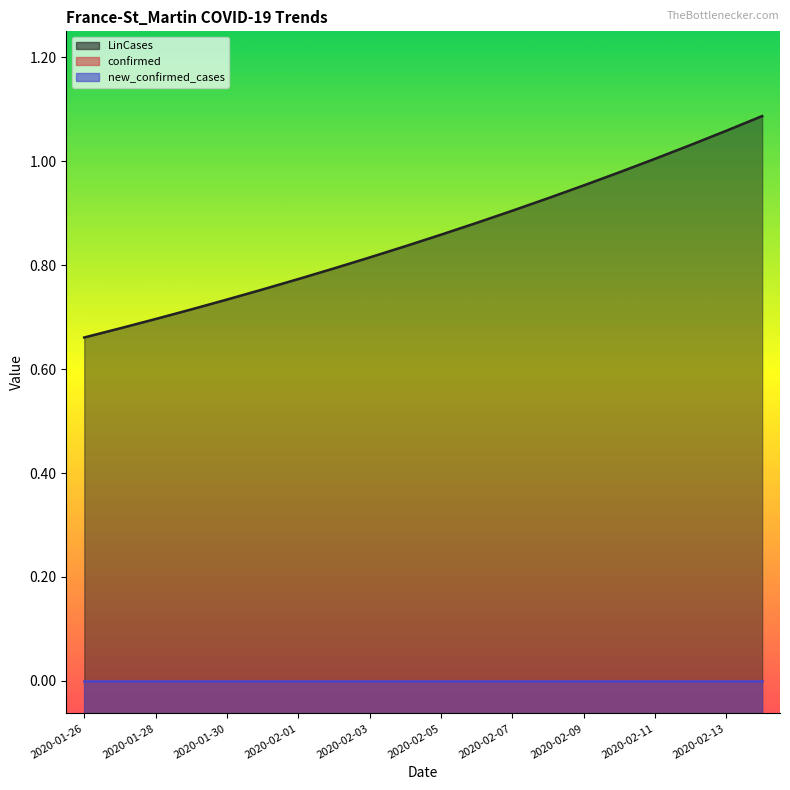

Between 2020-02-14 and 2020-01-29, which is larger?

2020-02-14